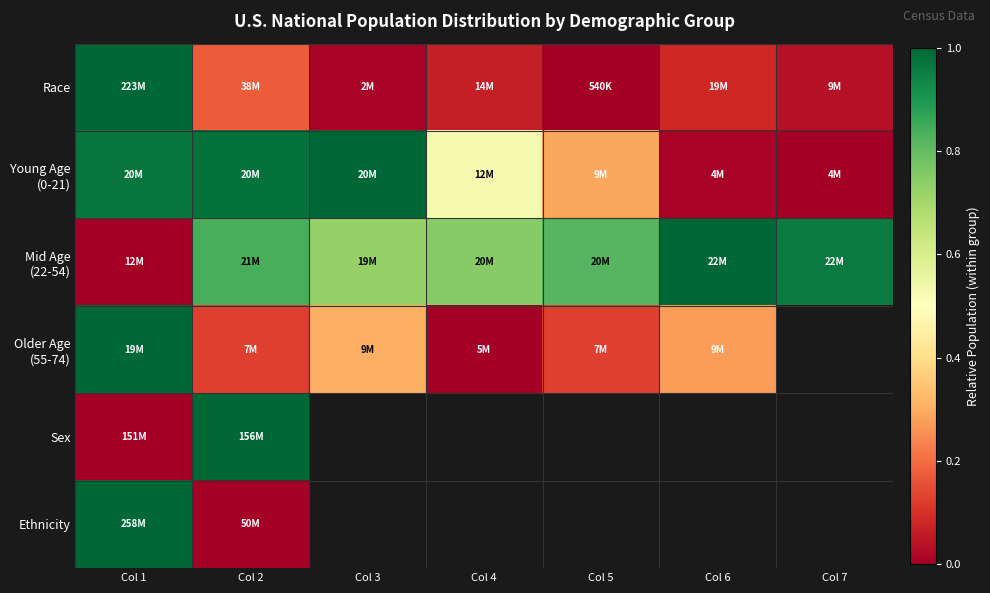

What is the highest value of the Race series?

1.0